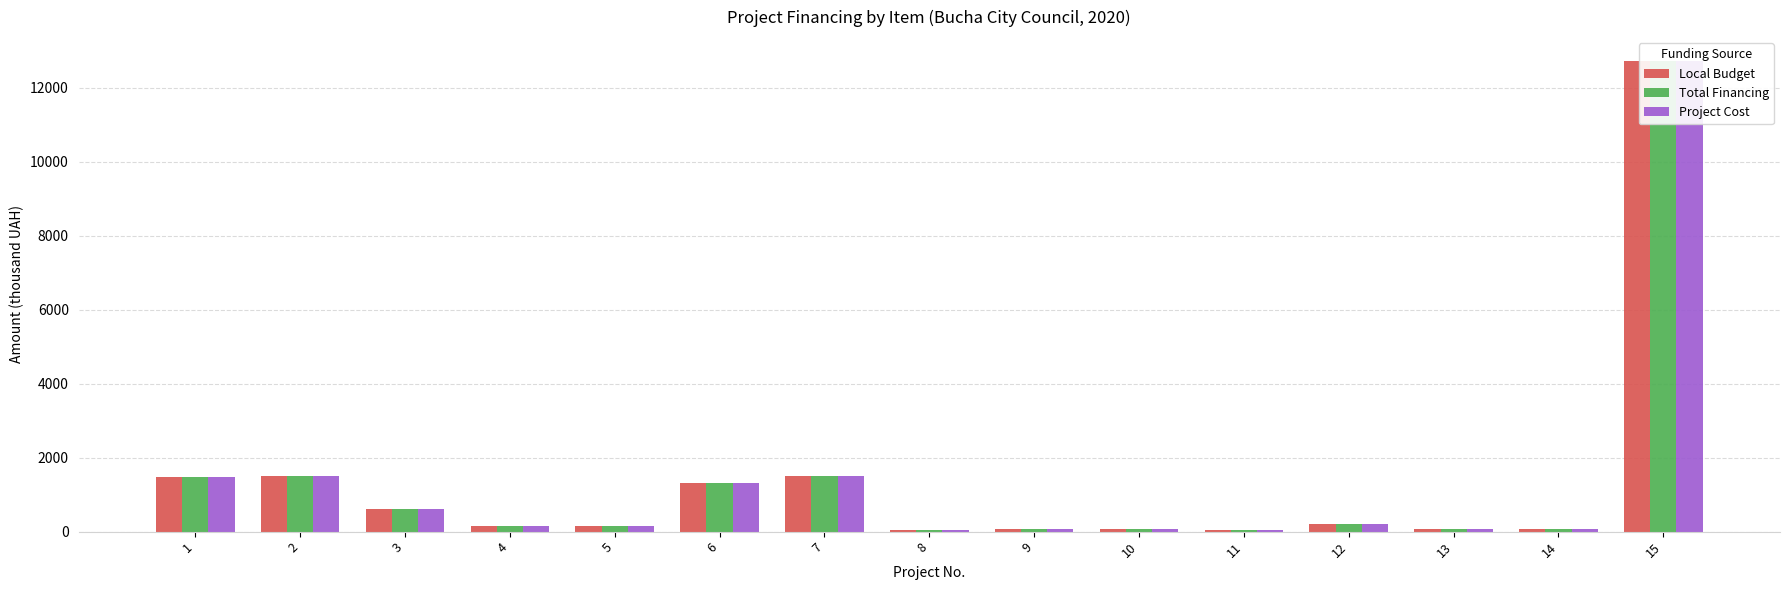

How many groups of bars are there?

15